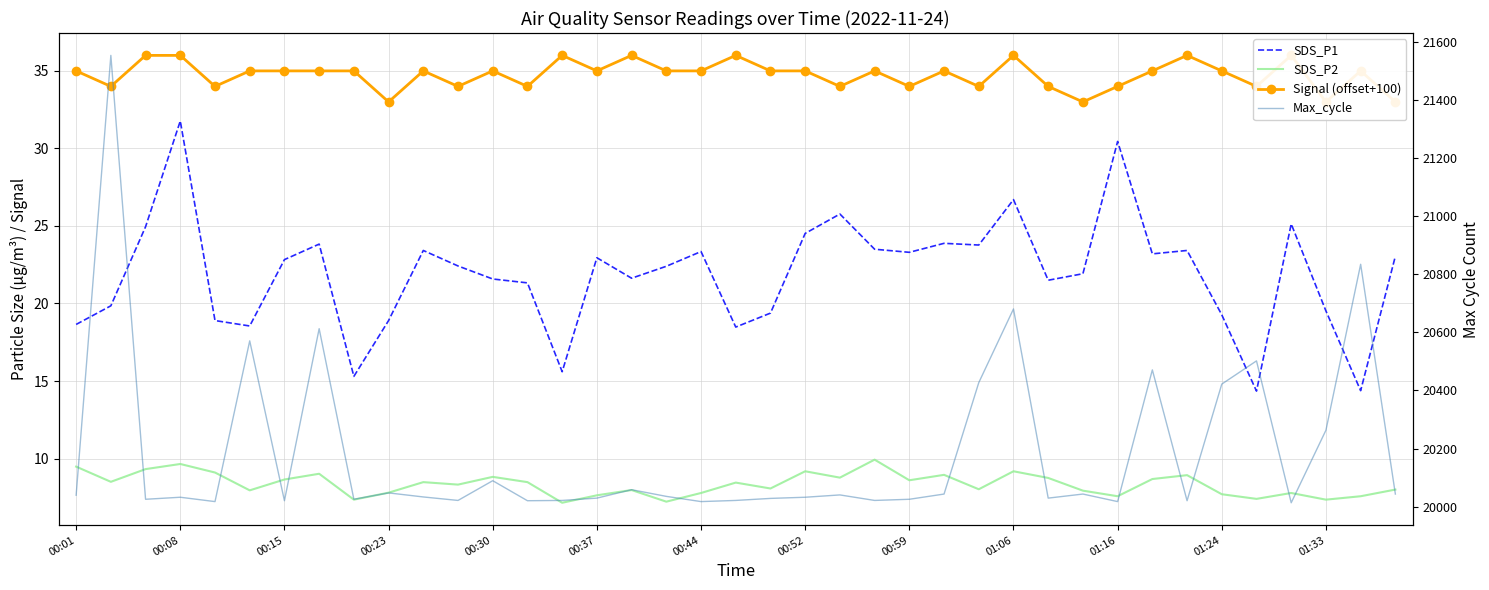

True or false: Signal (offset+100) has a value of 54.6 at 31.

False